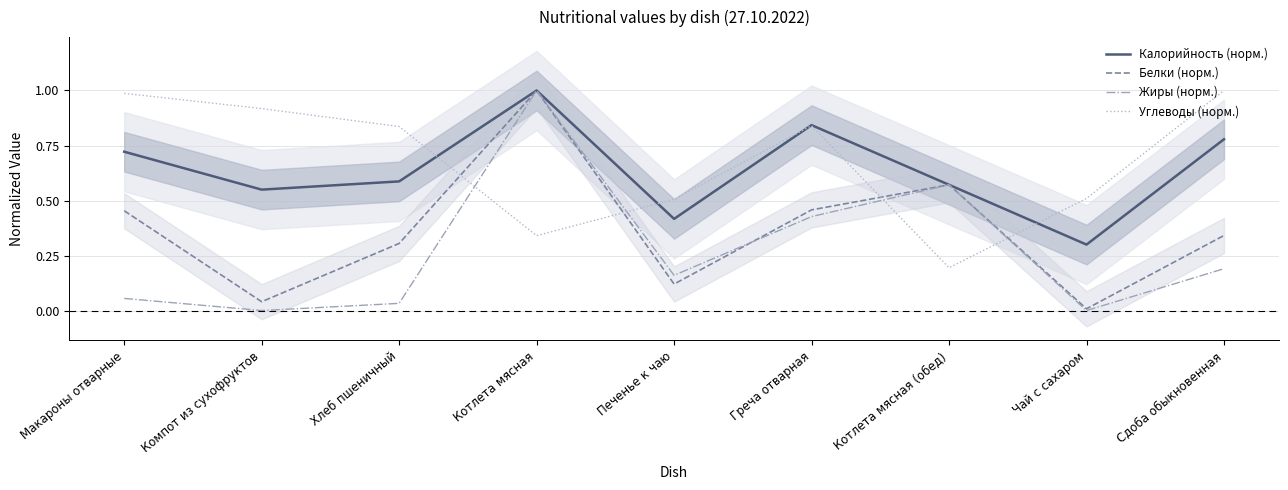

Count the Калорийность (норм.) values in the range 0 to 1.

9